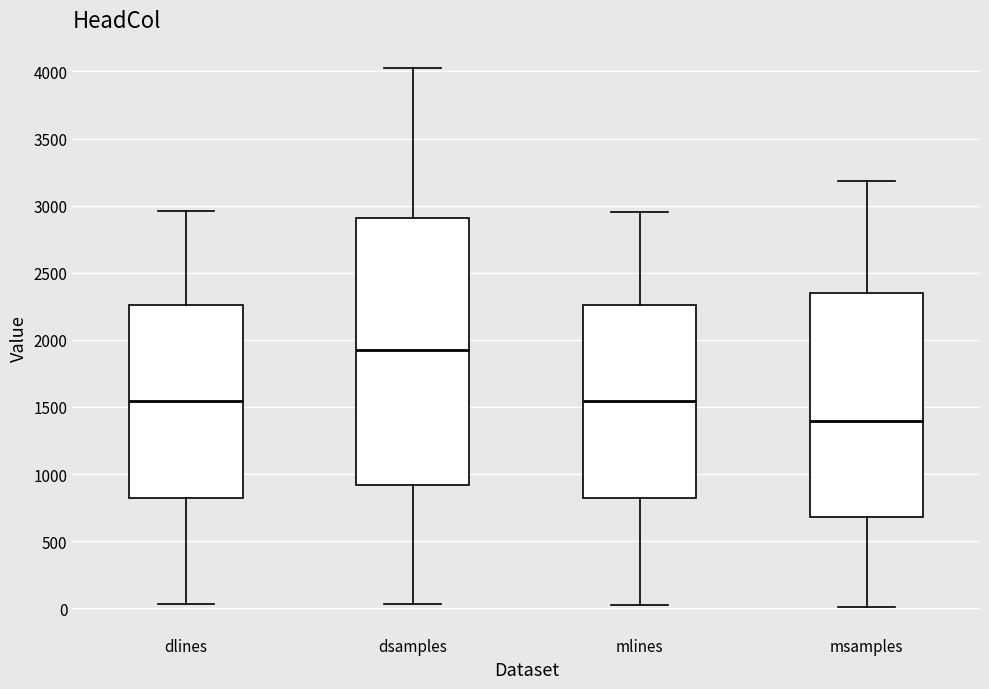

Comparing the boxes themselves (not the whiskers), which one is the tallest?

dsamples